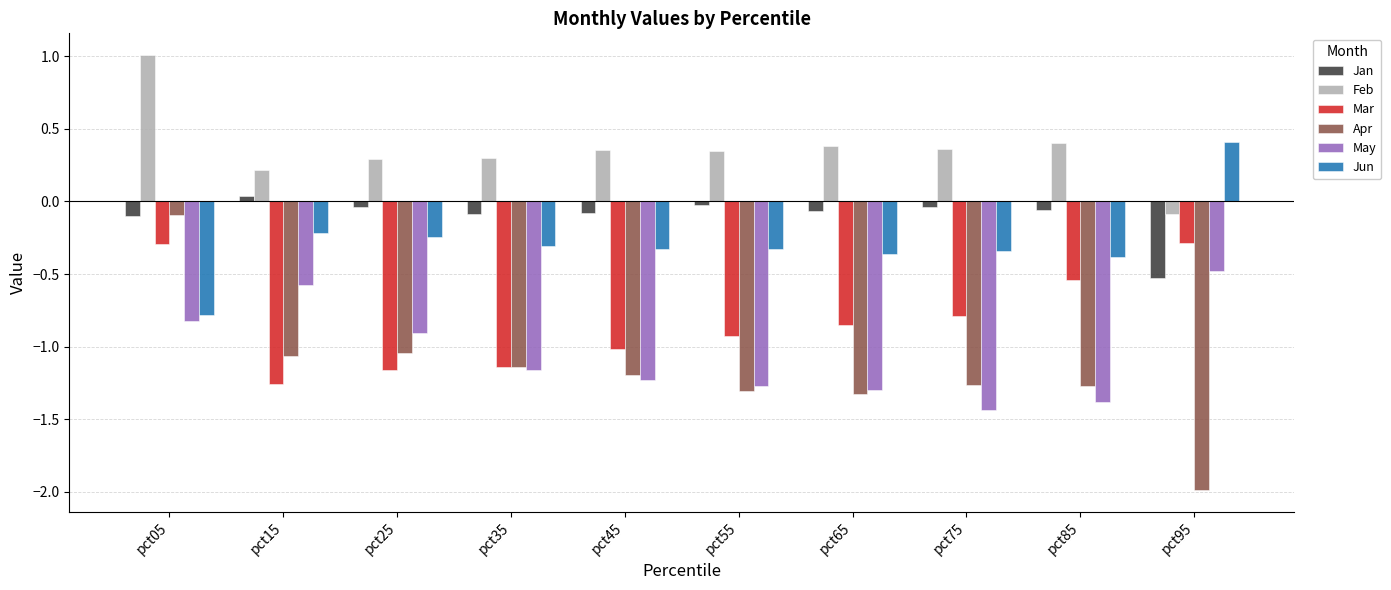

Which series has the largest range (max minus min)?

Apr